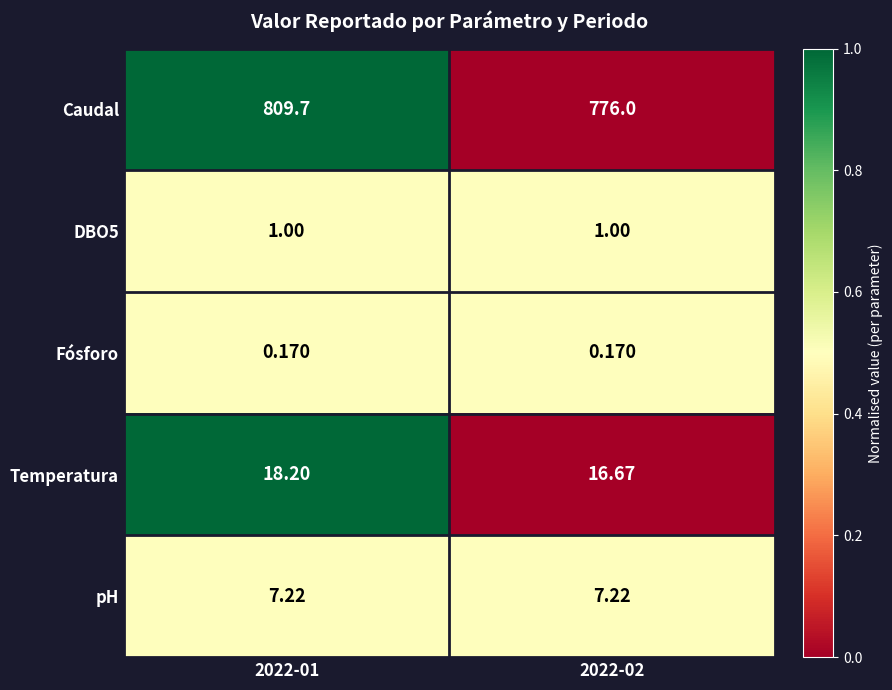

Rank the series by their maximum value, from highest to lowest.

Caudal, Temperatura, pH, DBO5, Fósforo